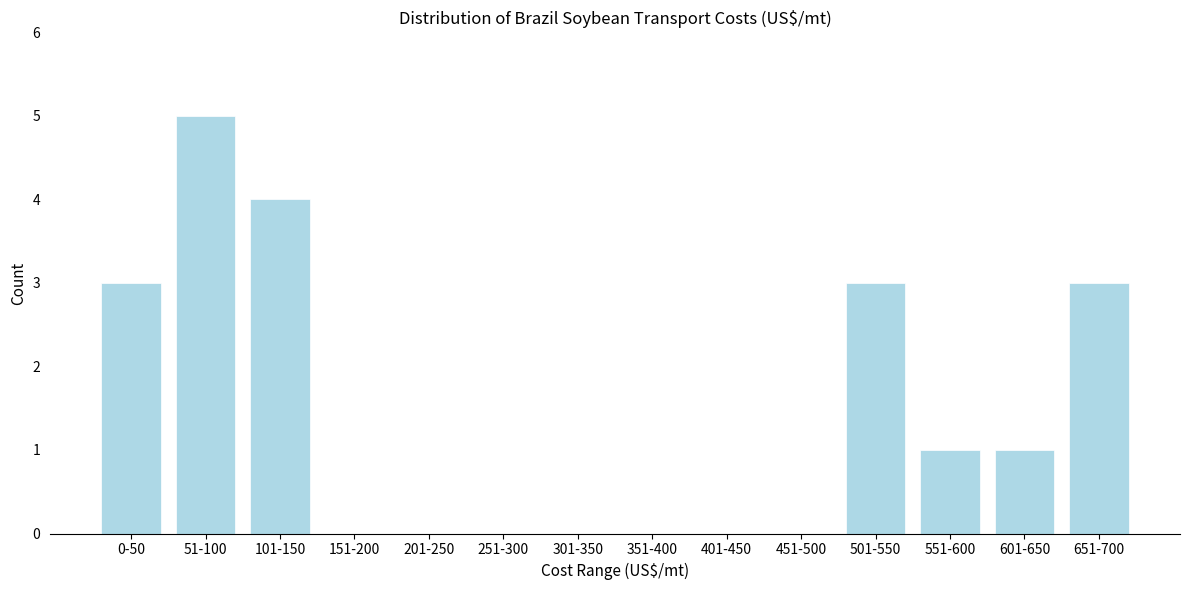

Reading left to right, list all the values displayed in this chart.

0-50=3	51-100=5	101-150=4	151-200=0	201-250=0	251-300=0	301-350=0	351-400=0	401-450=0	451-500=0	501-550=3	551-600=1	601-650=1	651-700=3